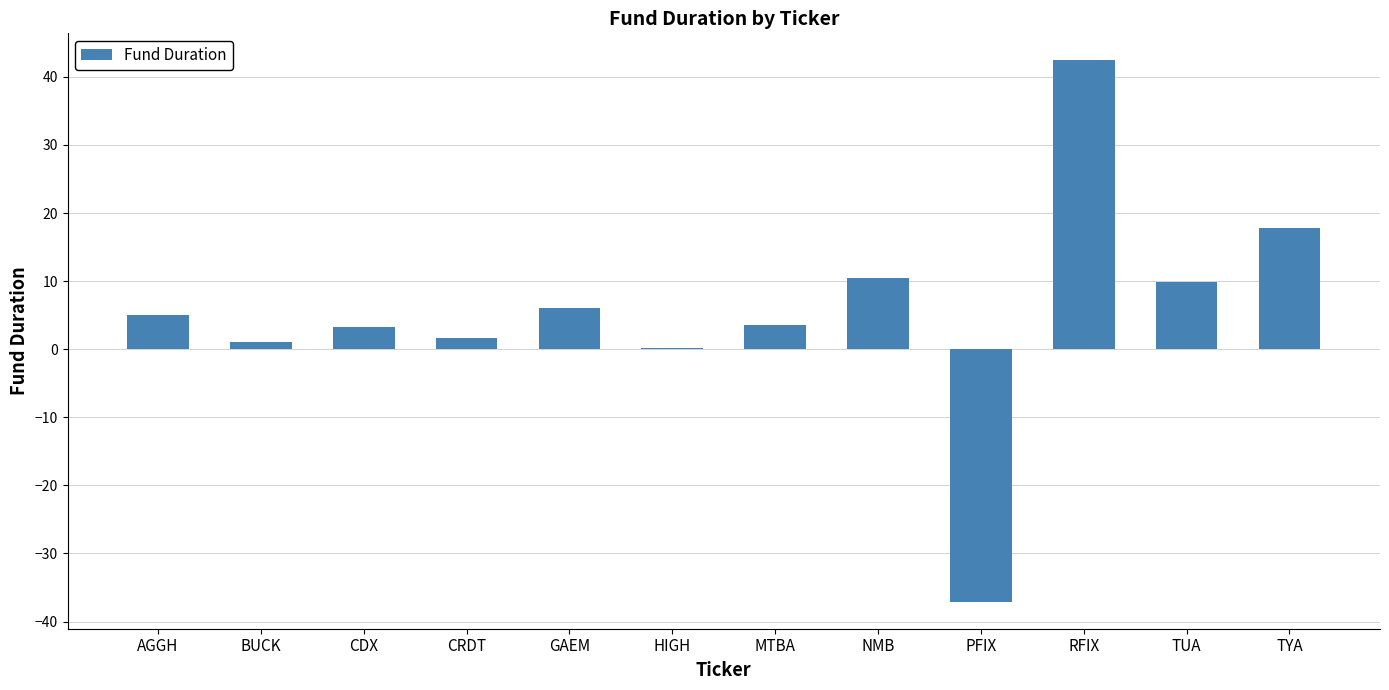

What value does the data have at PFIX?

-37.1